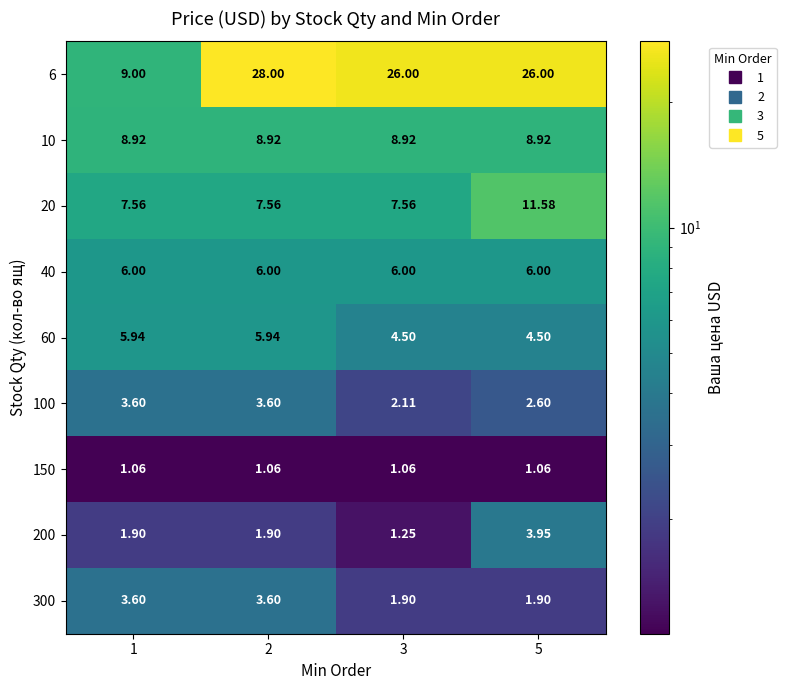

Is the value of 6 at 1 greater than the value of 100 at 3?

Yes